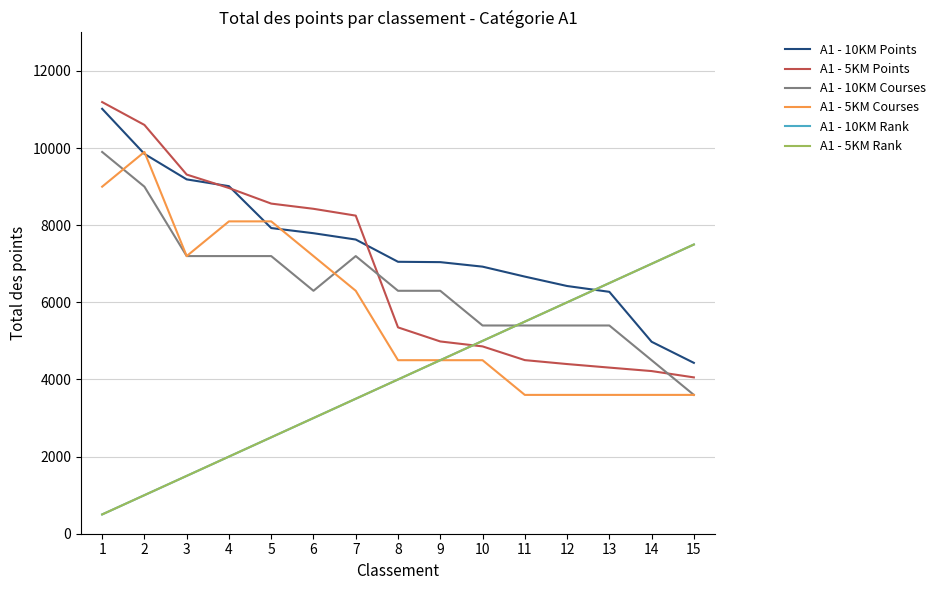

Between 5 and 8, which series saw the biggest shift?

A1 - 5KM Courses